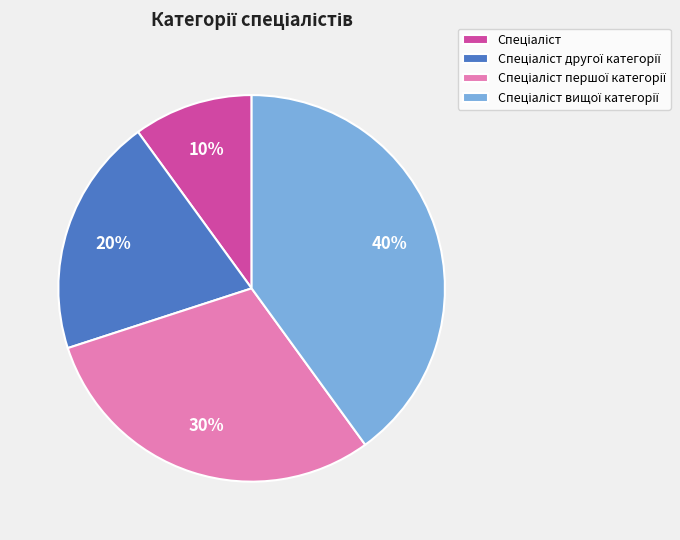

To the nearest percent, what is the difference between the largest and smallest slice percentages?

30%